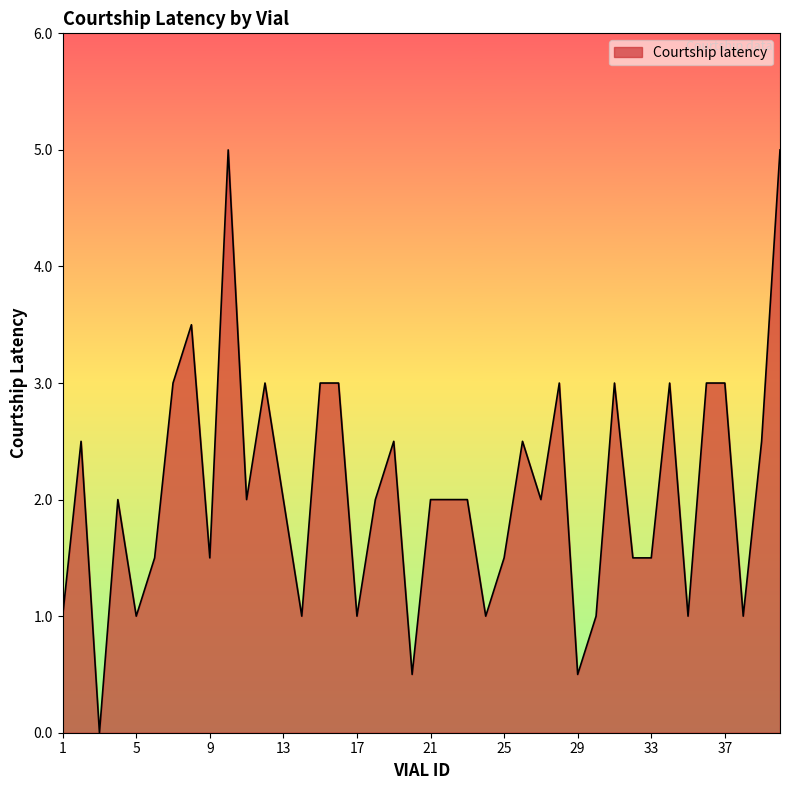

What is the difference between the maximum and minimum values?

5.0